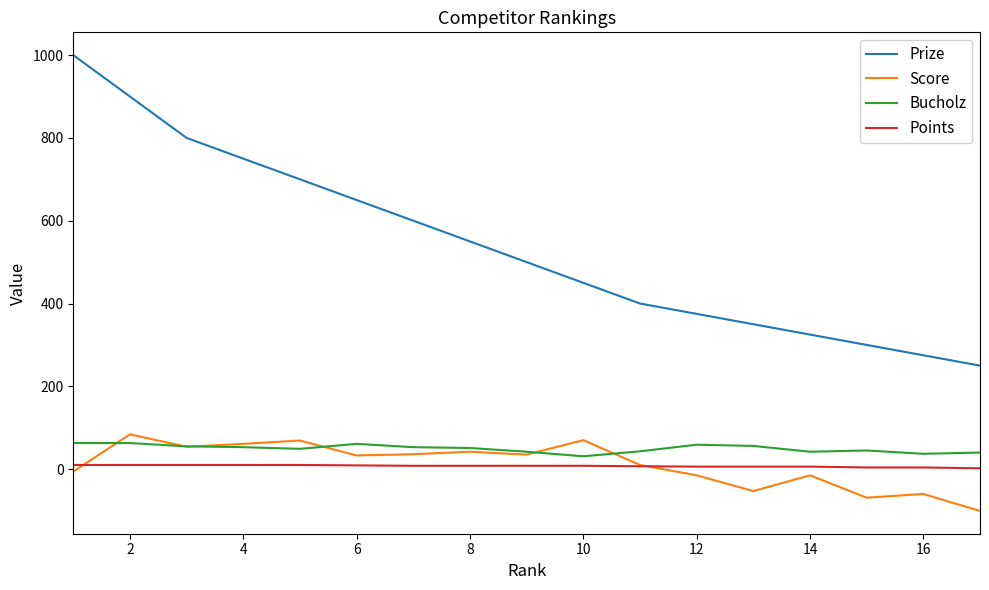

After their last crossing, which series has the higher values: Score or Bucholz?

Bucholz